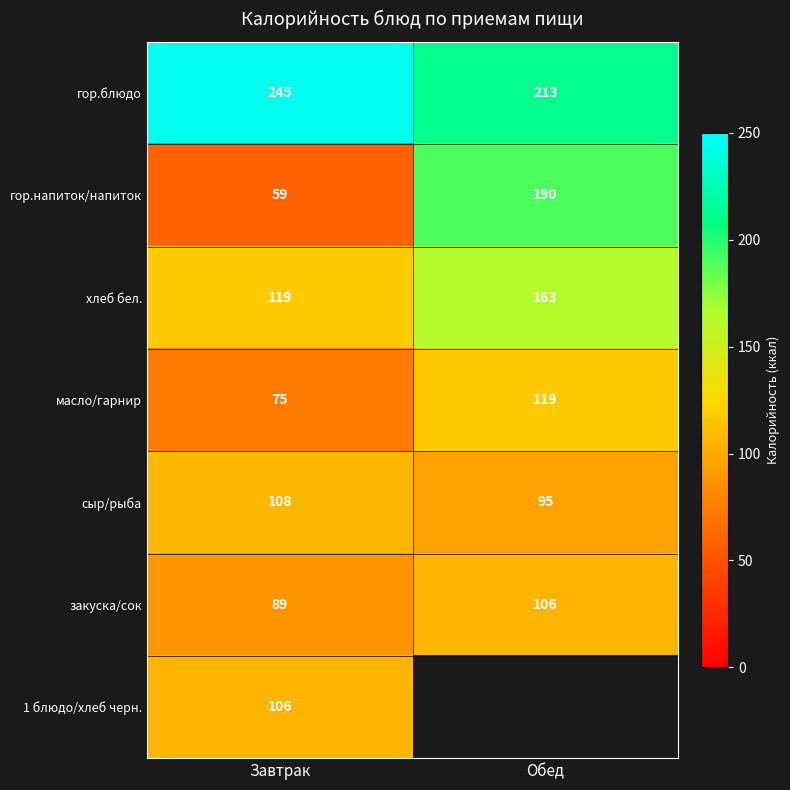

Count the number of data series in this chart.

7